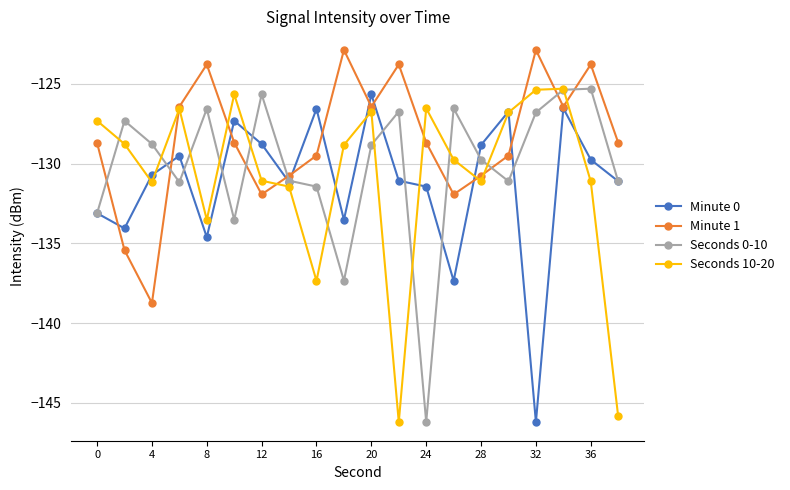

What is the value of the Minute 0 point at the 3rd from the left?

-130.7